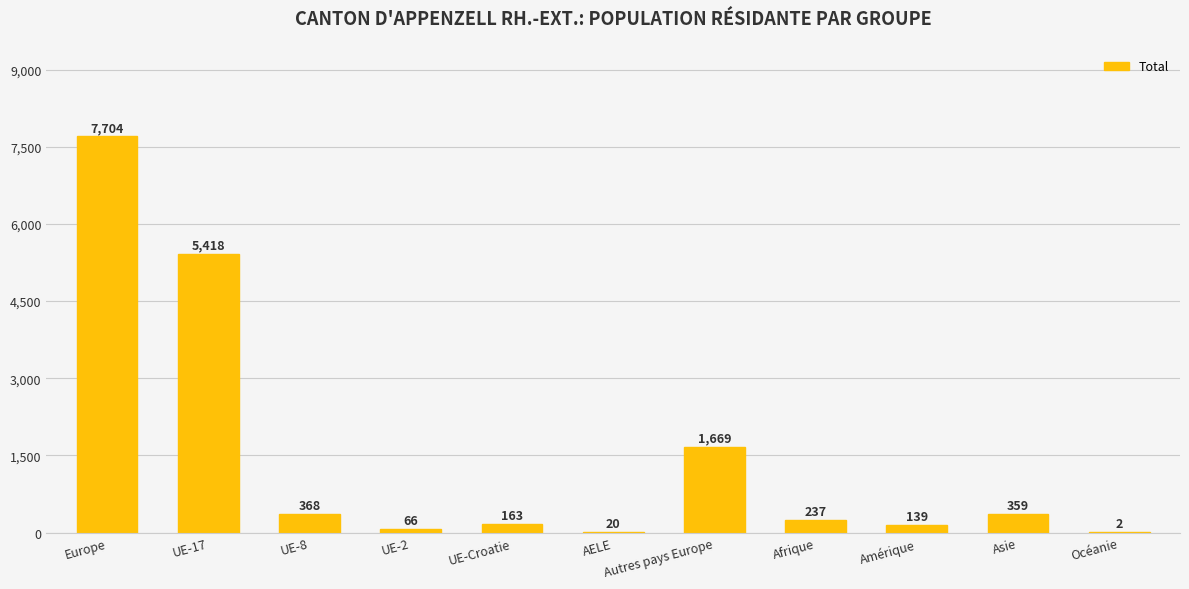

The chart shows a value of 20 at AELE. True or false?

True